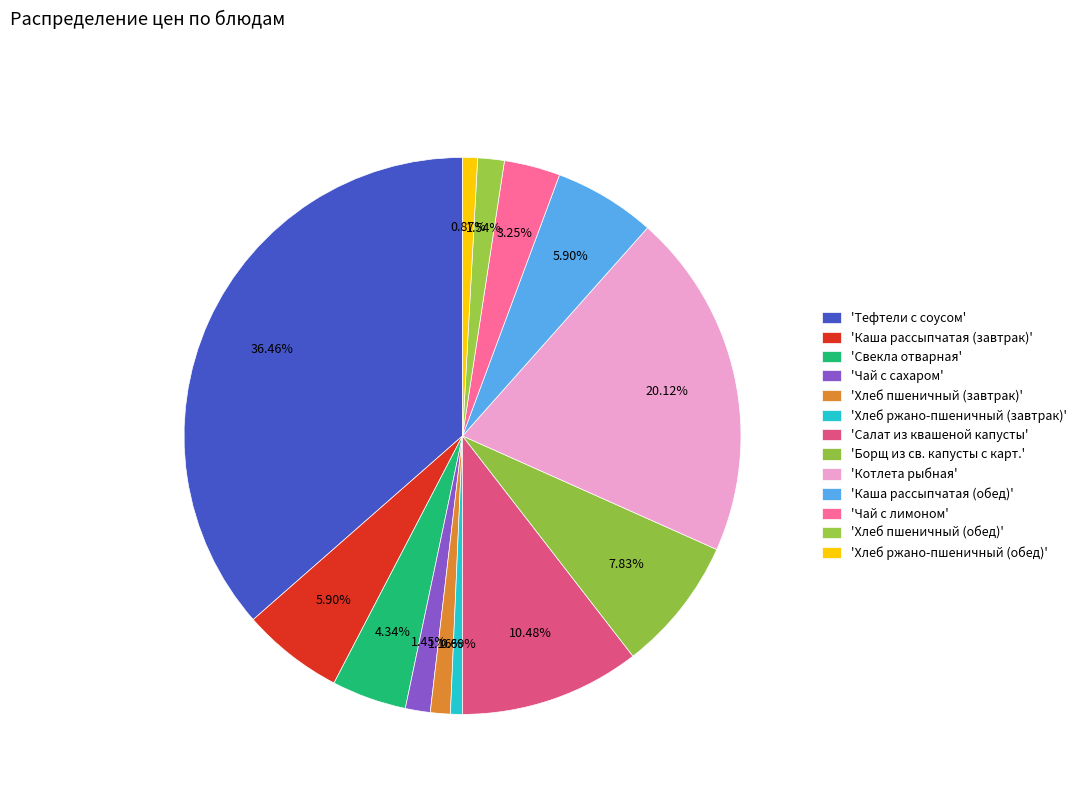

Which slice is the smallest?

Хлеб ржано-пшеничный (завтрак)